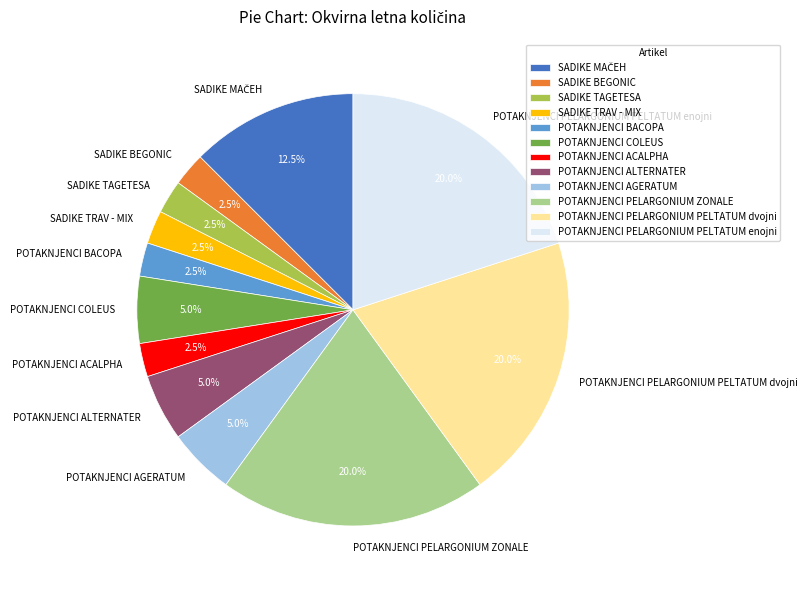

Does any single category account for the majority?

No